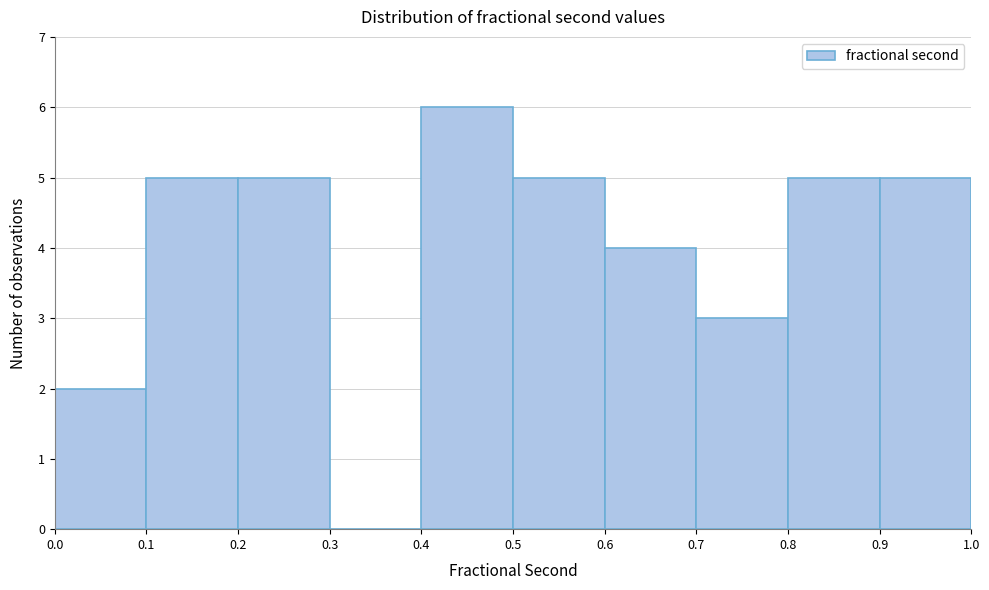

Reading left to right, transcribe this chart: for each bar, give the range it covers on the x-axis and its height. The values are not printed on the chart, so give them approximately, as read against the axis.

0.0 to 0.1: 2
0.1 to 0.2: 5
0.2 to 0.3: 5
0.3 to 0.4: 0
0.4 to 0.5: 6
0.5 to 0.6: 5
0.6 to 0.7: 4
0.7 to 0.8: 3
0.8 to 0.9: 5
0.9 to 1.0: 5